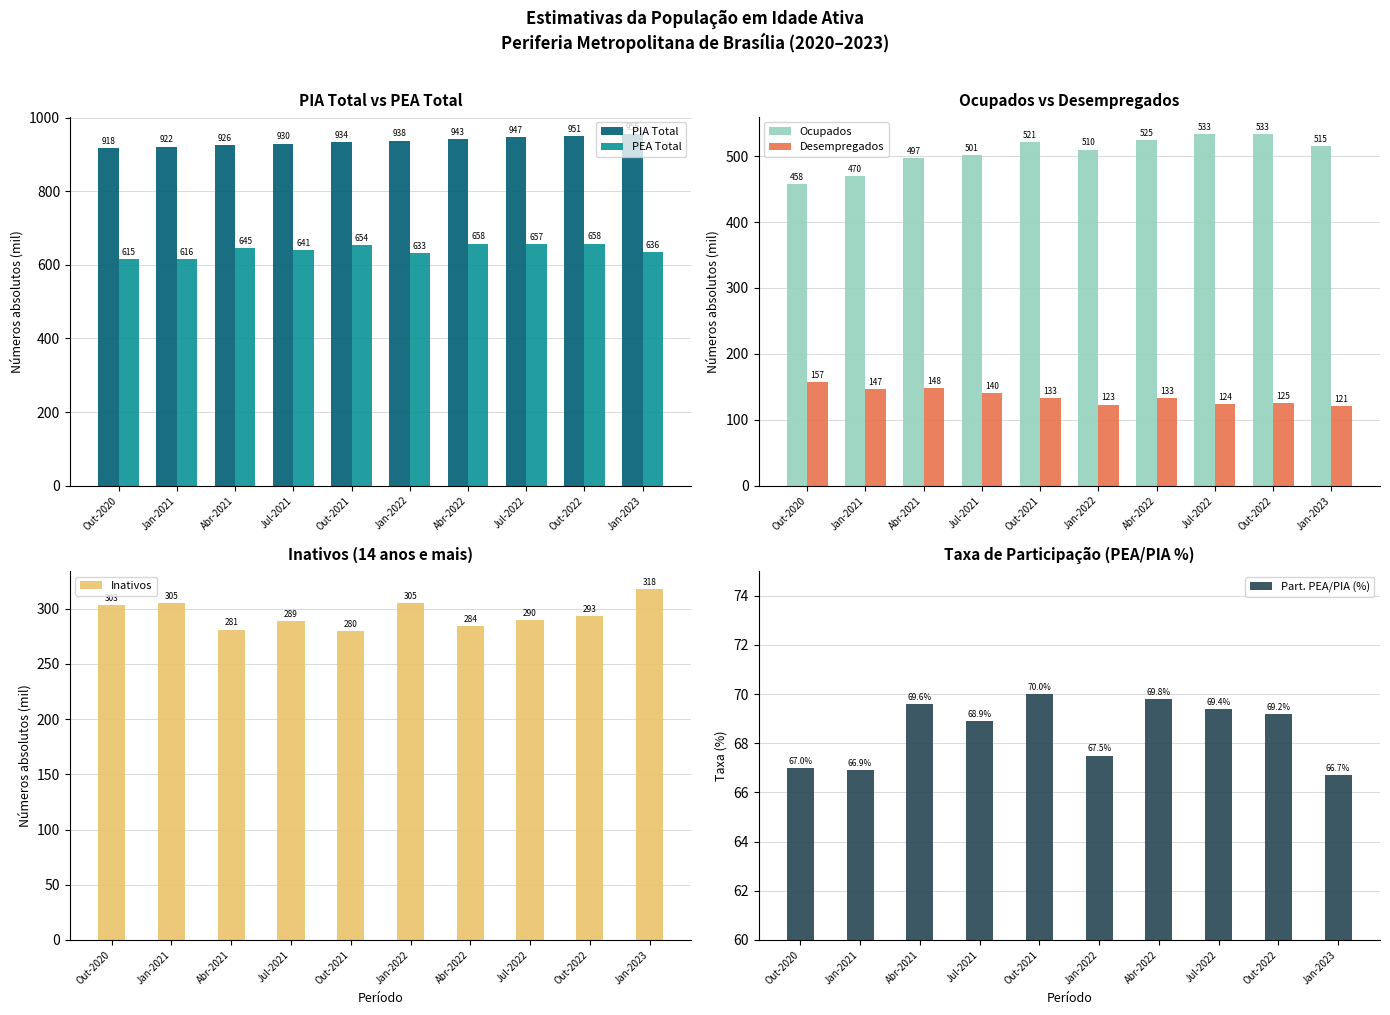

What position from the left is Abr-2021?

3